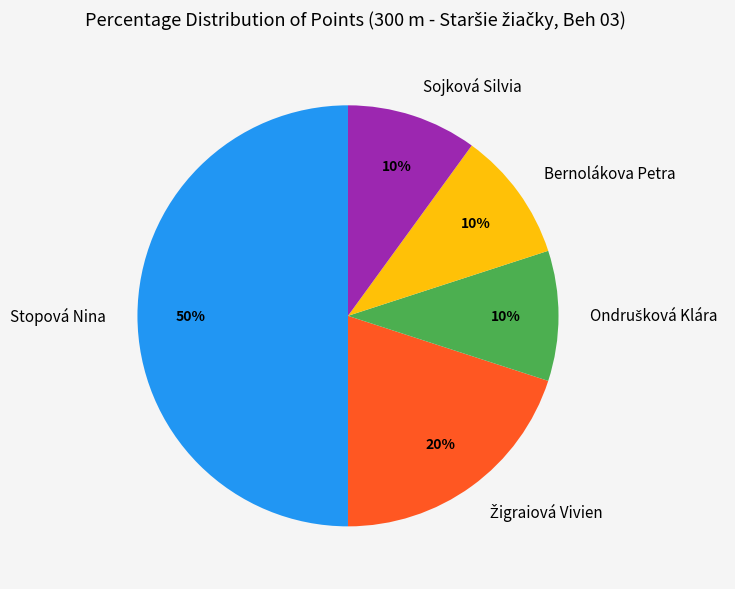

To the nearest percent, what is the difference between the Stopová Nina and Bernolákova Petra slice percentages?

40%